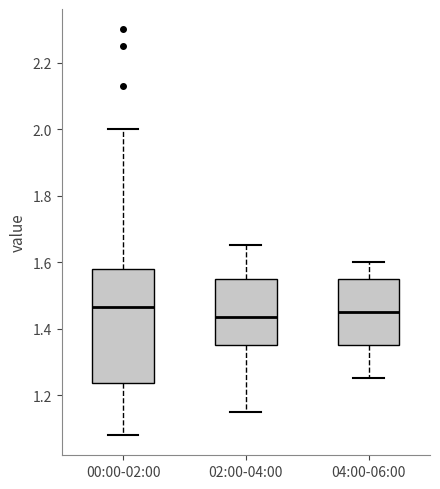

Reading left to right, read every box against the y-axis: the position of its median line, the range the box covers, and the ends of its whiskers. The values are not printed on the chart, so give them approximately, as read against the axis.

00:00-02:00: median 1.46, box 1.24 to 1.58, whiskers 1.08 to 2.00
02:00-04:00: median 1.44, box 1.36 to 1.56, whiskers 1.16 to 1.66
04:00-06:00: median 1.46, box 1.36 to 1.56, whiskers 1.26 to 1.60